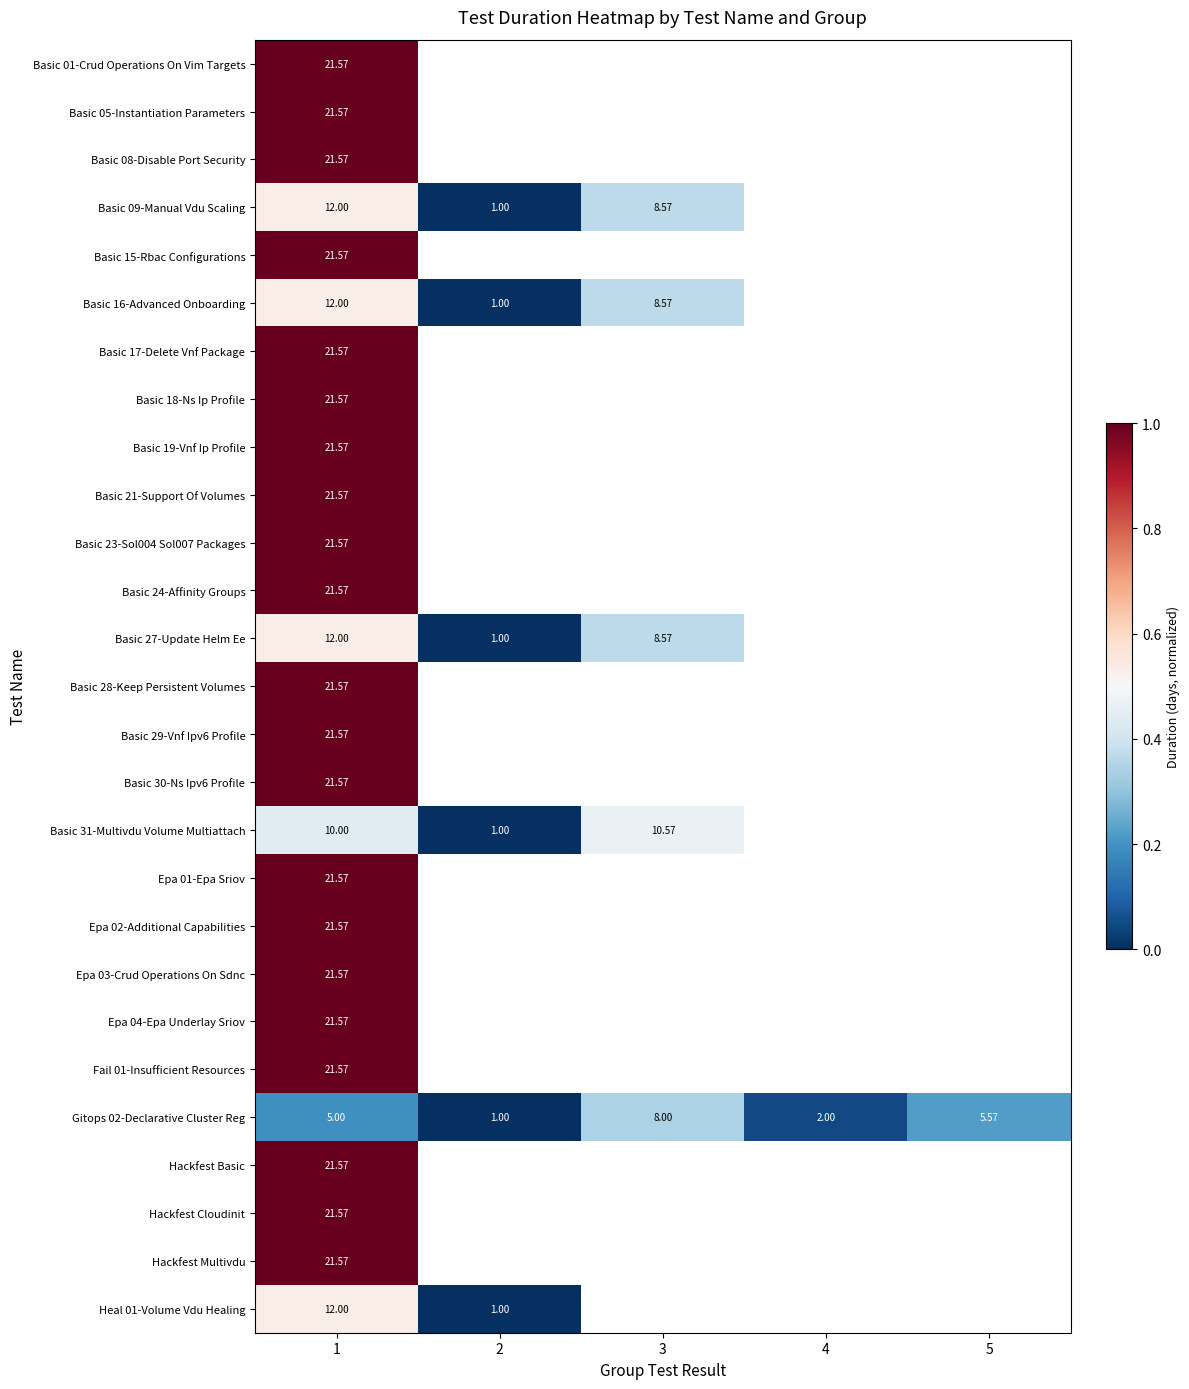

At how many categories does at least one series exceed 0?

5